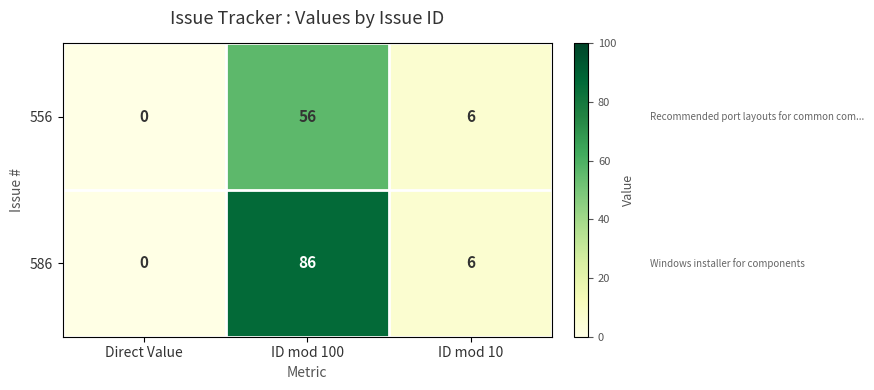

At how many categories does at least one series exceed 16?

1